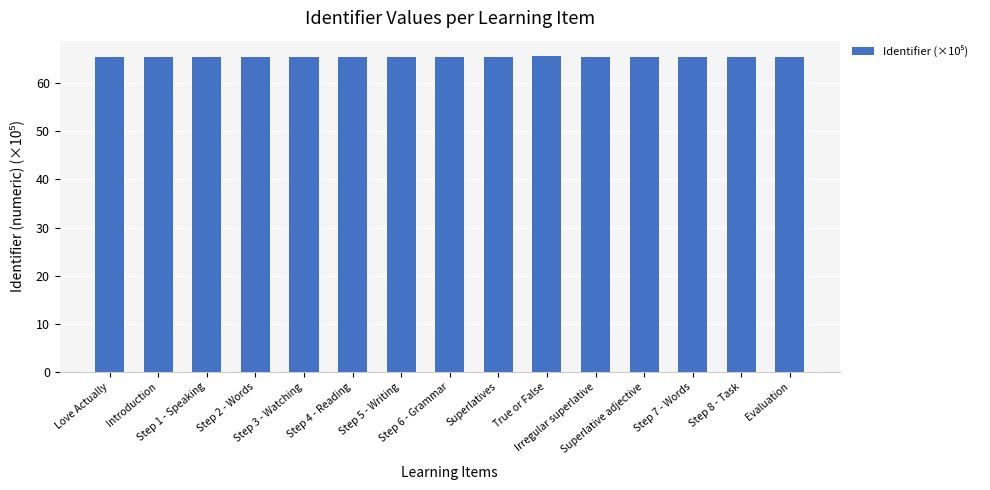

What is the greatest value displayed?

65.6